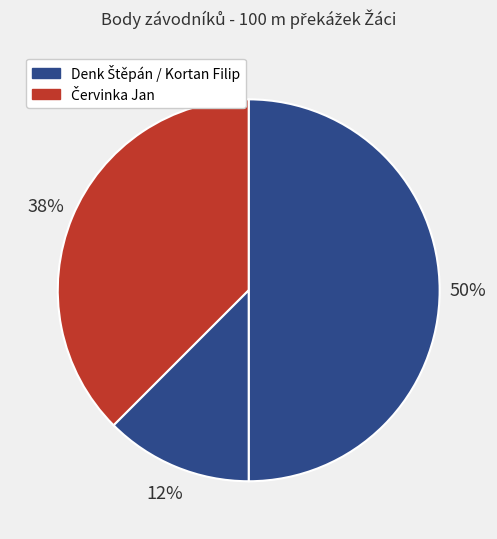

To the nearest percent, what is the difference between the largest and smallest slice percentages?

38%